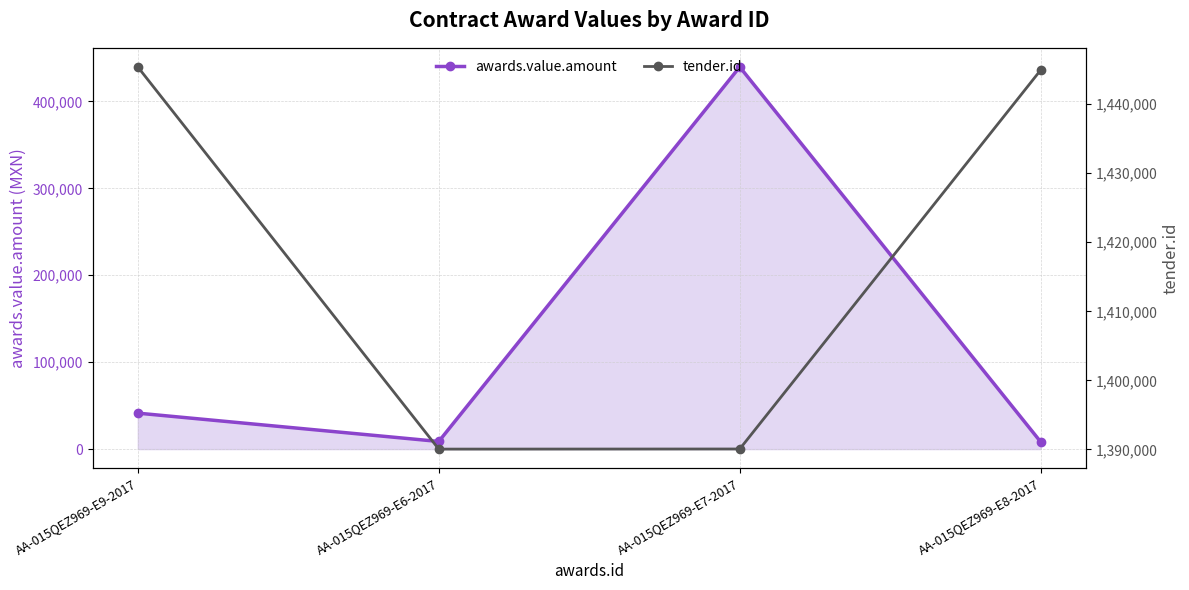

Reading left to right, what are all the values shown in this chart?

awards.value.amount: 41379.4	8793.1	439656.5	8275.9
tender.id: 1445387.0	1390044.0	1390060.0	1444938.0